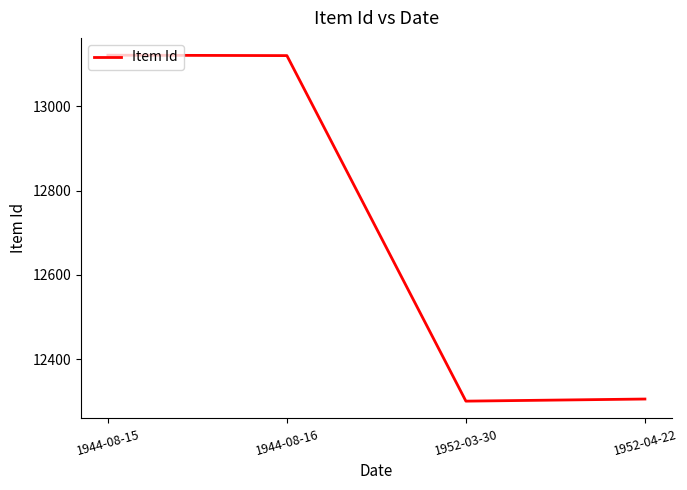

Does the chart display data point markers on the line(s)?

No